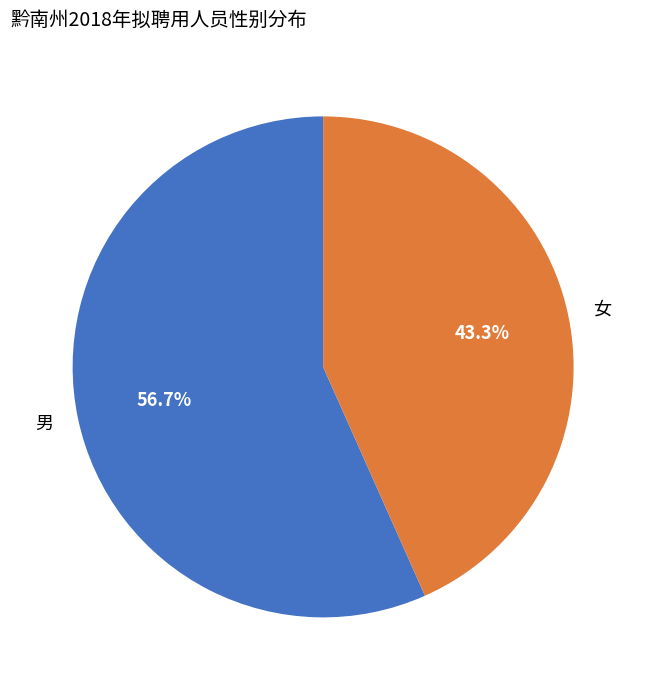

Which slice is the smallest?

女